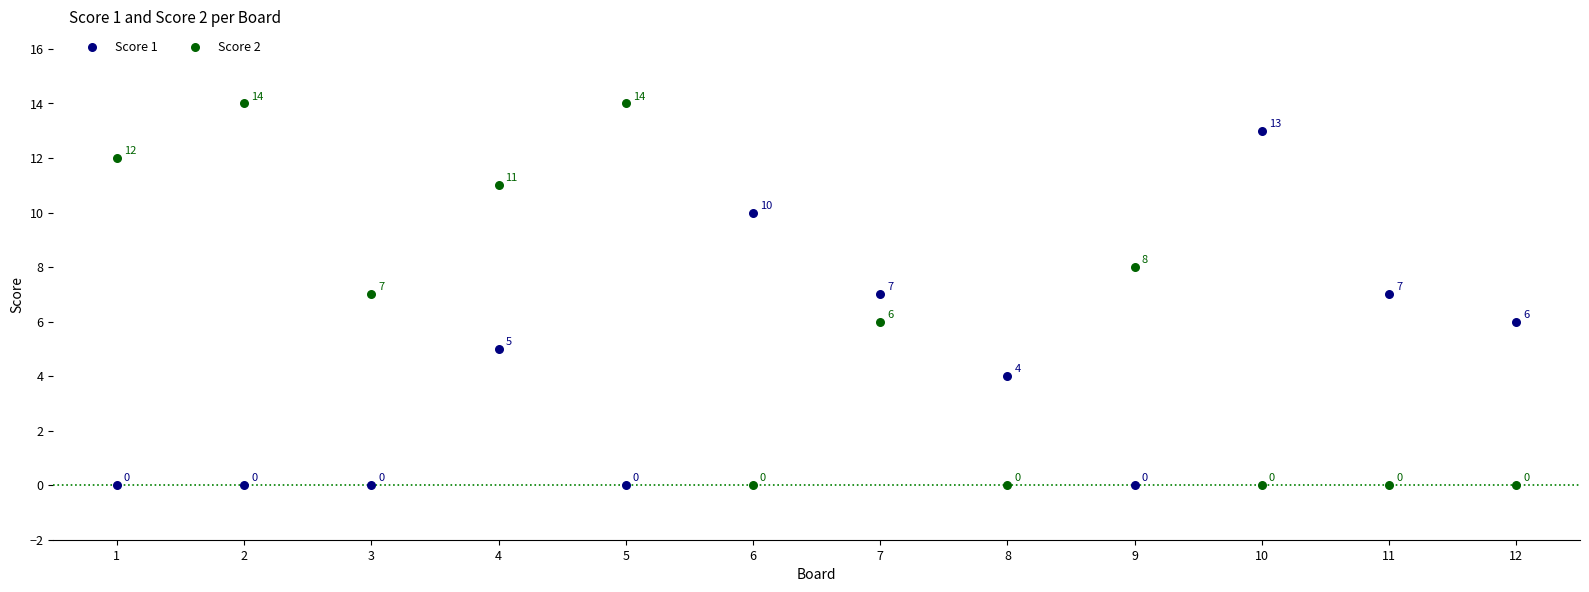

What are all the series names shown in the legend?

Score 1, Score 2